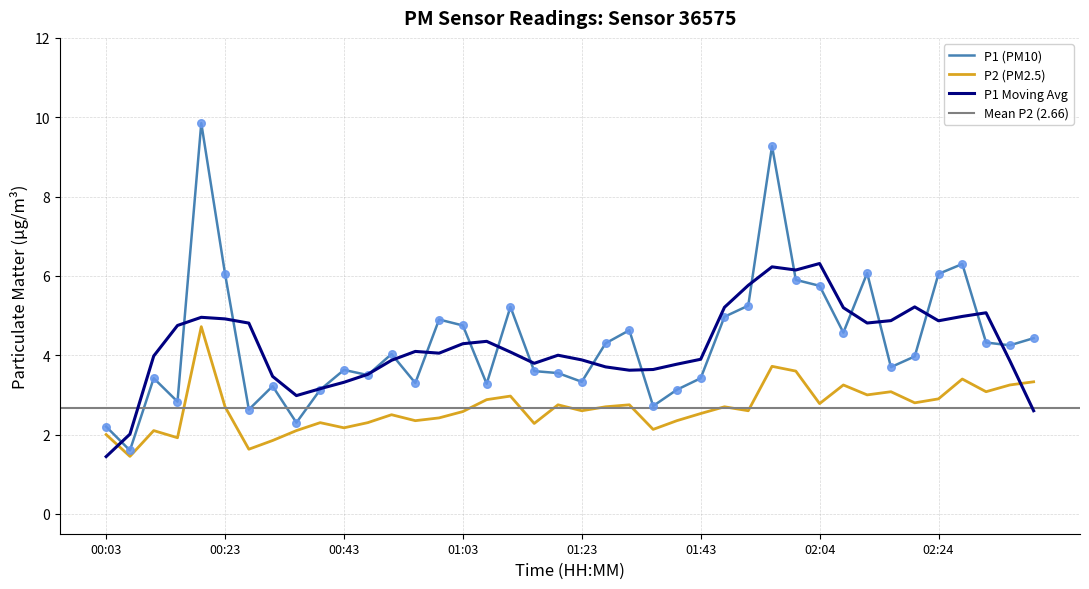

True or false: P2 (PM2.5) has a value of 3.9 at 02:04.

False